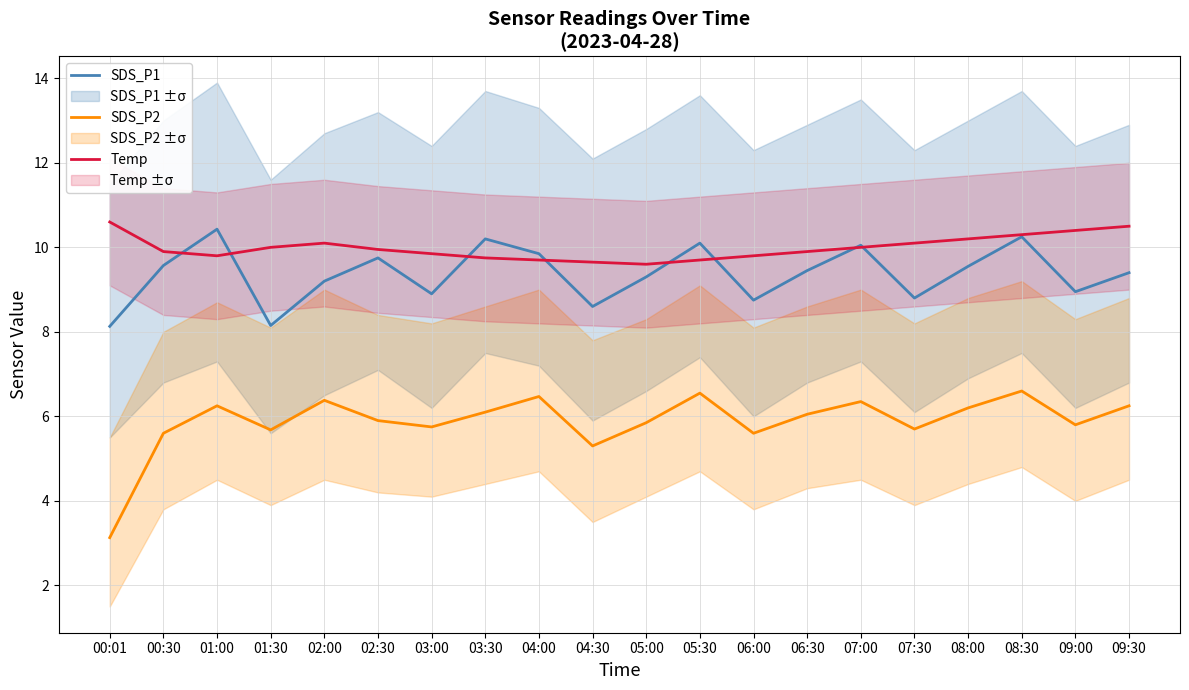

True or false: SDS_P1 and SDS_P2 cross at least once.

False